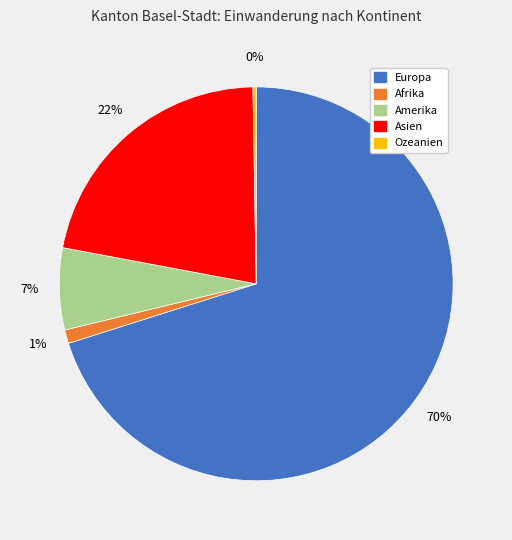

To the nearest percent, what is the difference between the largest and smallest slice percentages?

70%